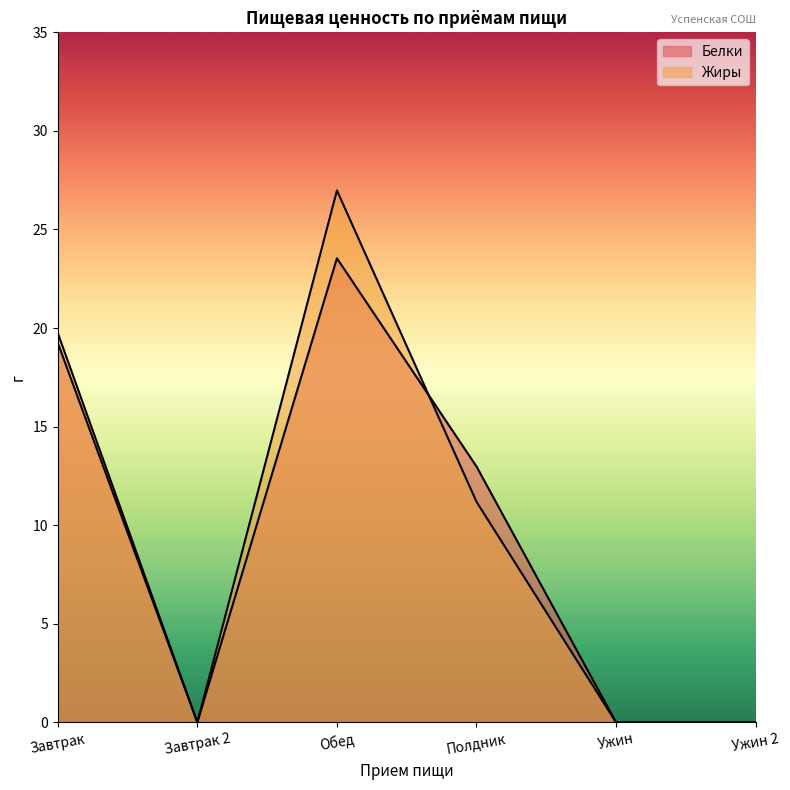

True or false: Белки and Жиры intersect in this chart.

True